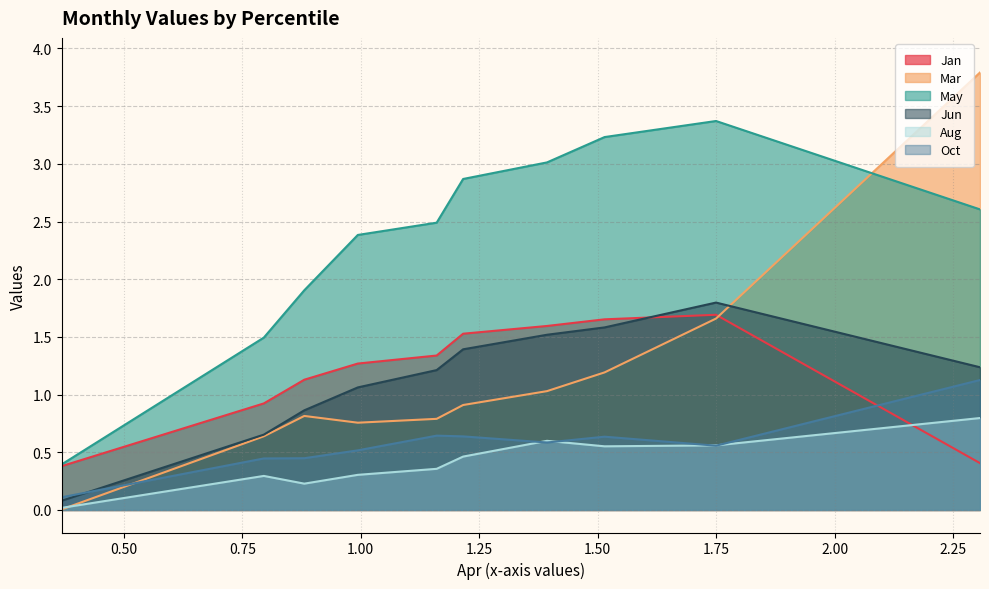

Which series has the largest range (max minus min)?

Mar